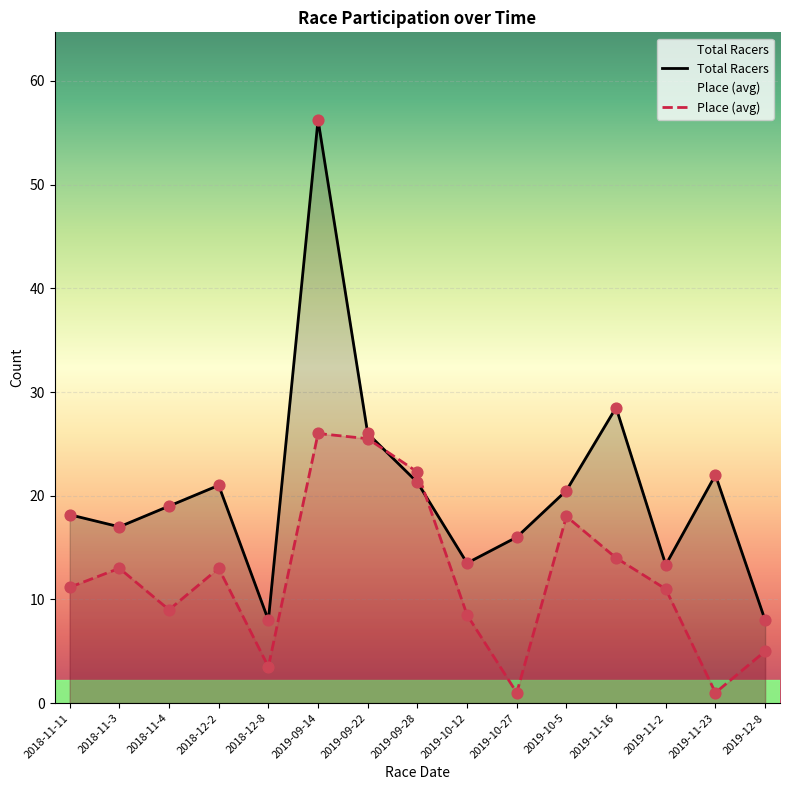

Which series has the largest total across all categories?

Total Racers